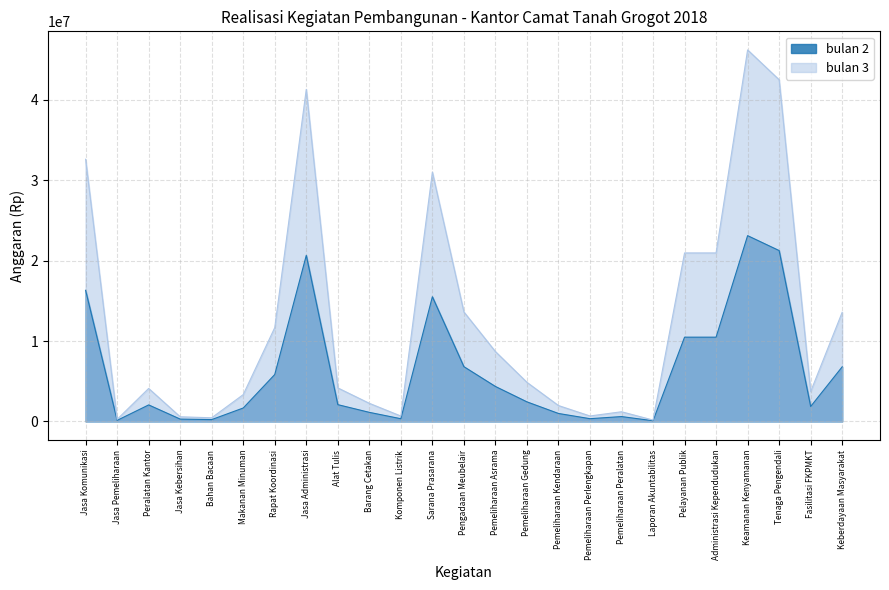

What position from the left is Komponen Listrik?

11